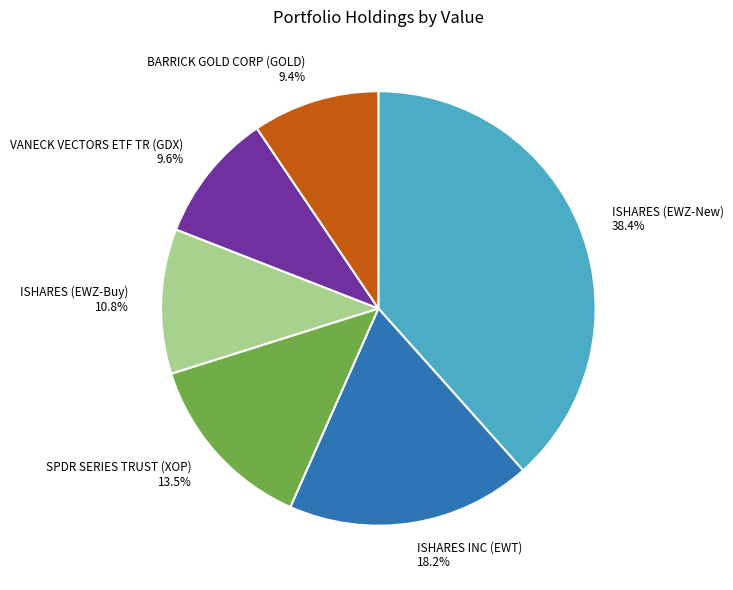

Between BARRICK GOLD CORP (GOLD) and SPDR SERIES TRUST (XOP), which is larger?

SPDR SERIES TRUST (XOP)